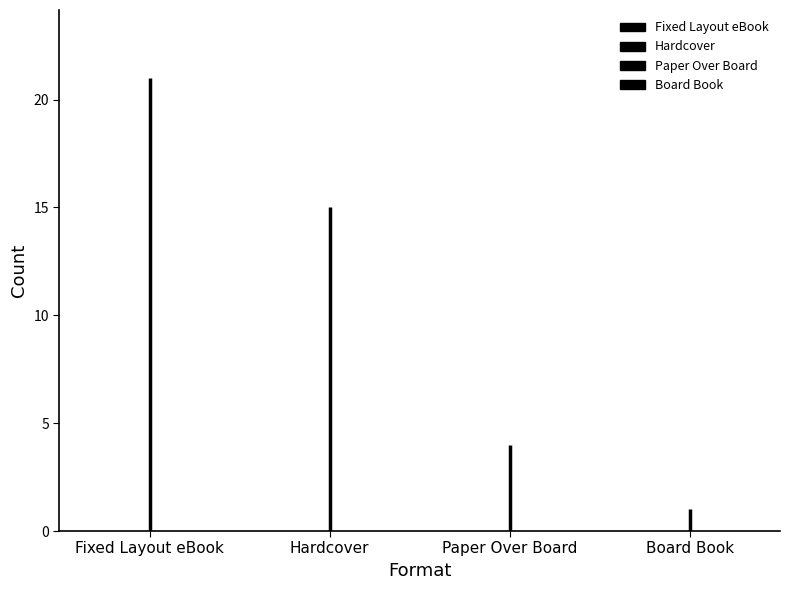

Reading left to right, list all the values displayed in this chart.

21	15	4	1